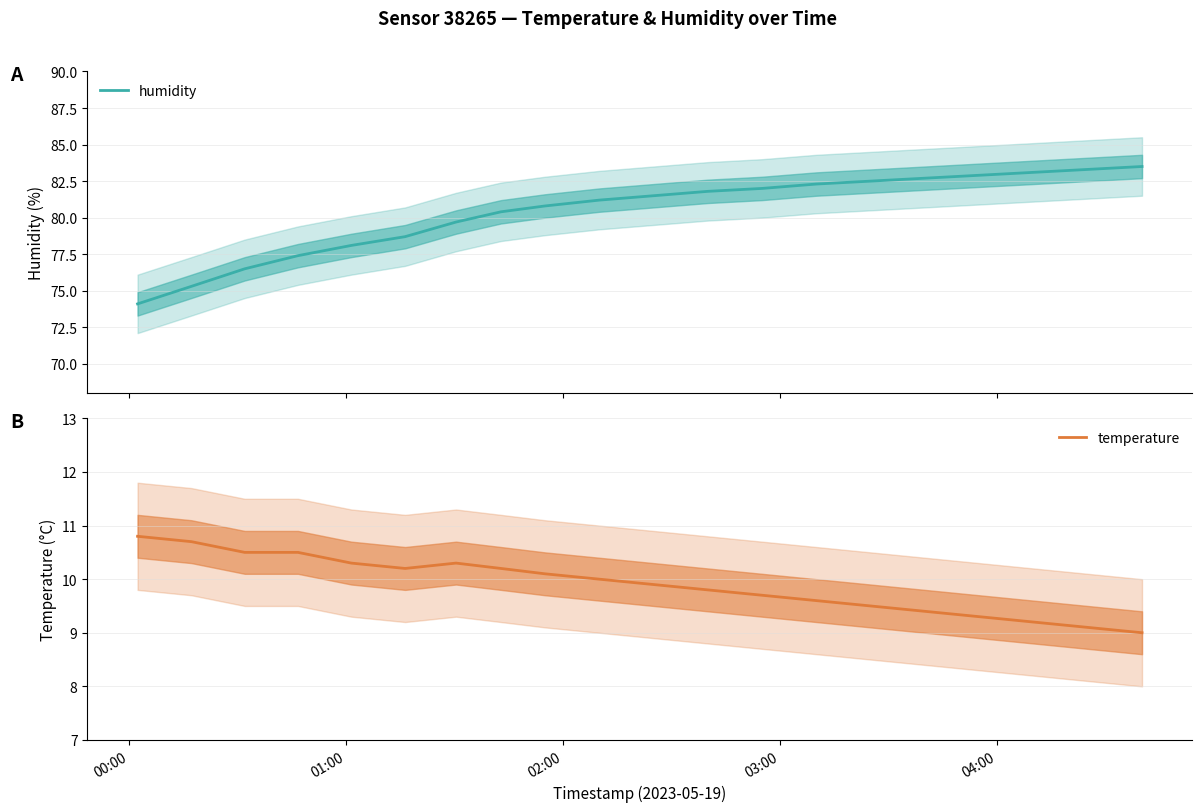

True or false: humidity and temperature cross at least once.

False